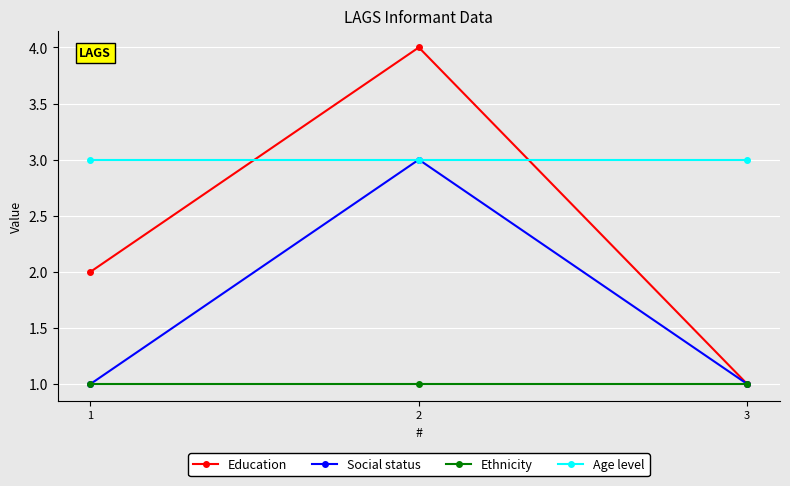

What is the difference between the maximum and minimum values in the Social status series?

2